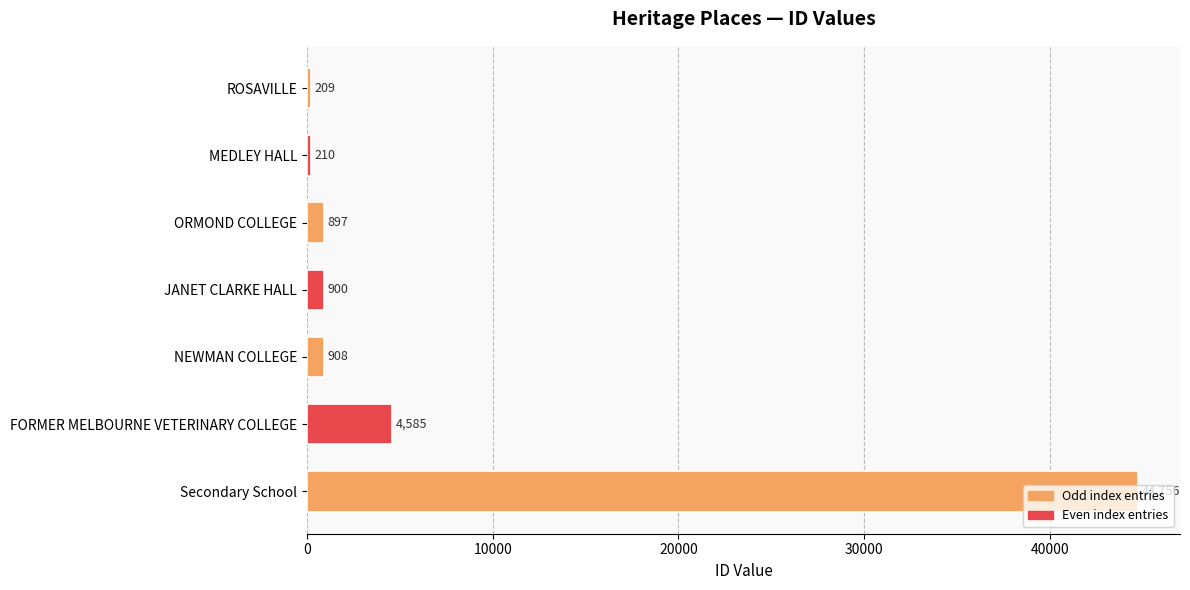

Which label corresponds to the smallest value in the chart?

ROSAVILLE